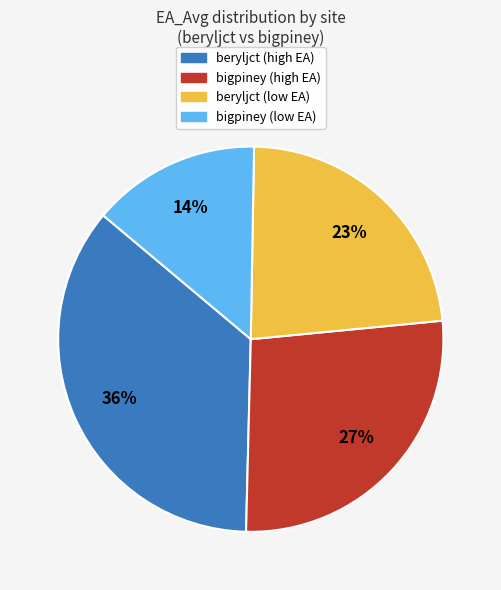

To the nearest percent, what is the difference between the largest and smallest slice percentages?

22%